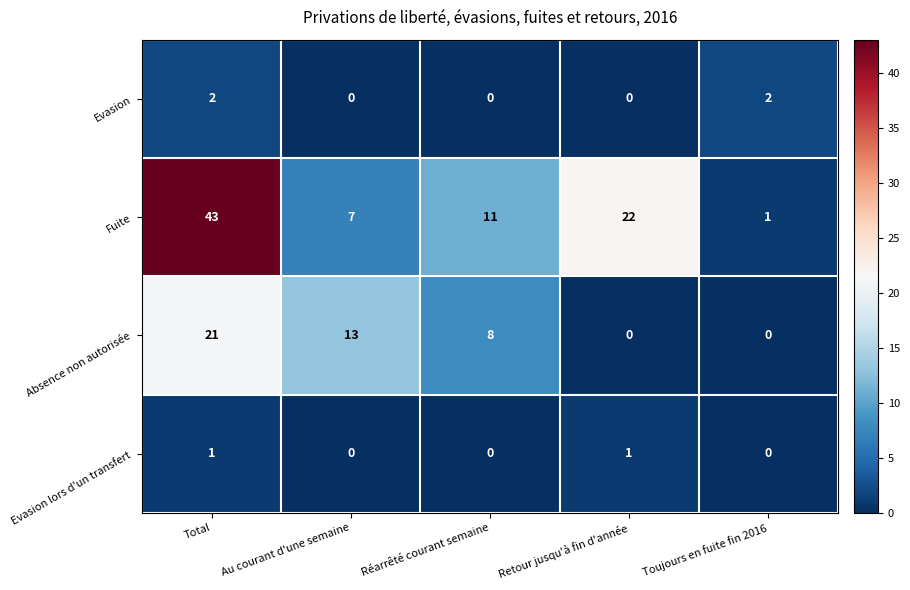

What is the difference between the second highest and second lowest values in the Fuite series?

15